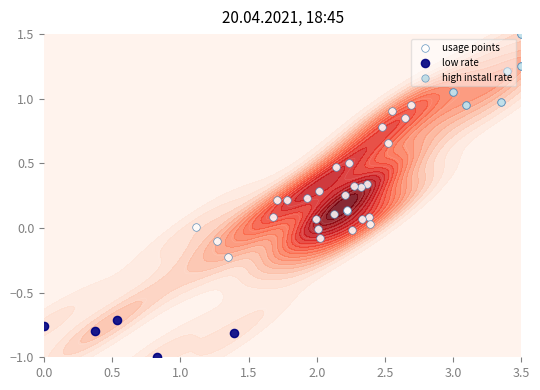

What is the maximum value shown in the chart?

1.5